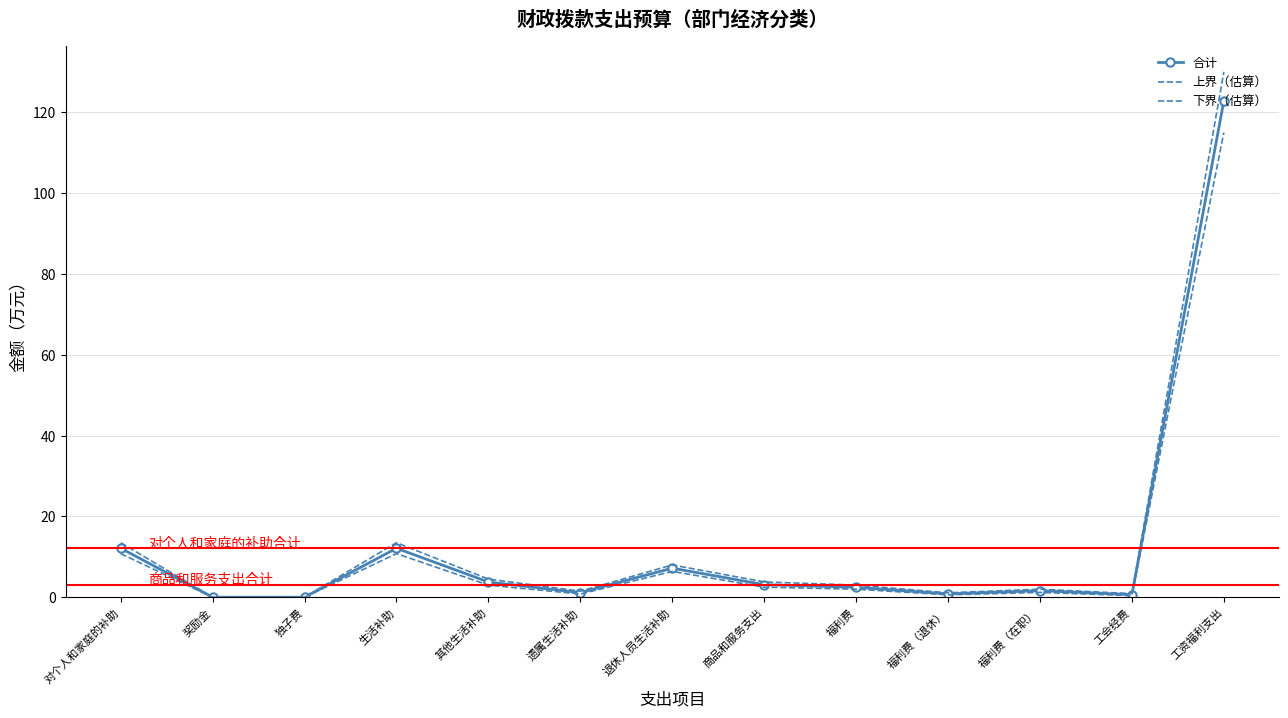

True or false: 上界（估算） and 合计 intersect in this chart.

False